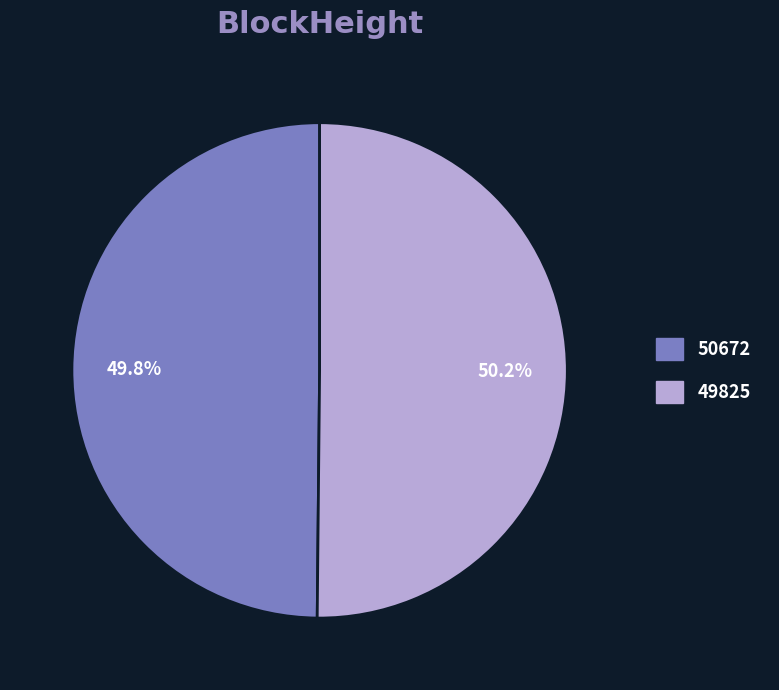

What percentage is the 49825 slice, to the nearest percent?

50%